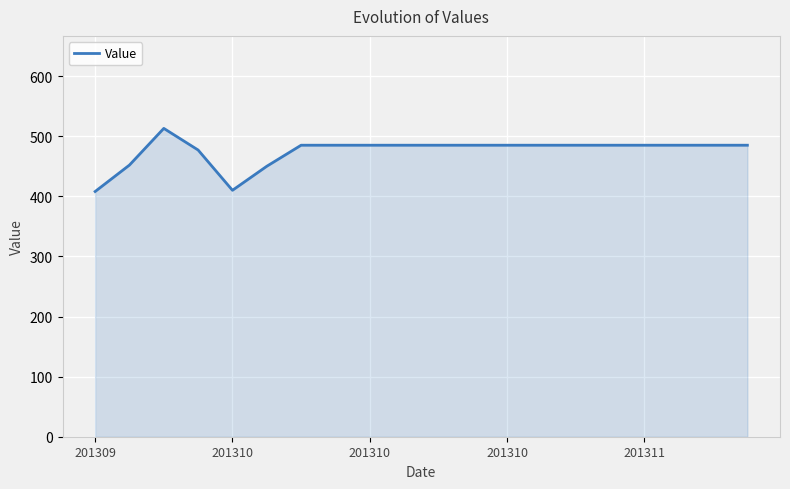

What is the greatest value displayed?

513